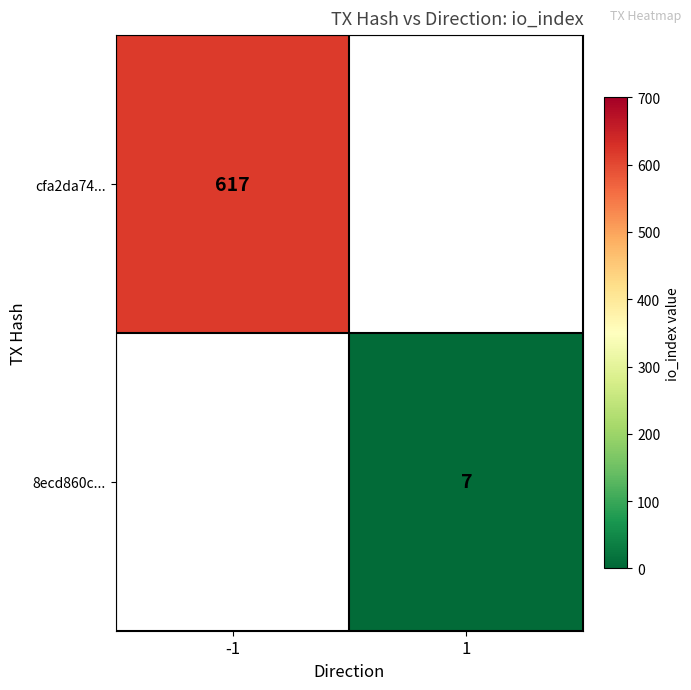

Is it true that cfa2da74... equals 1059 at -1?

False